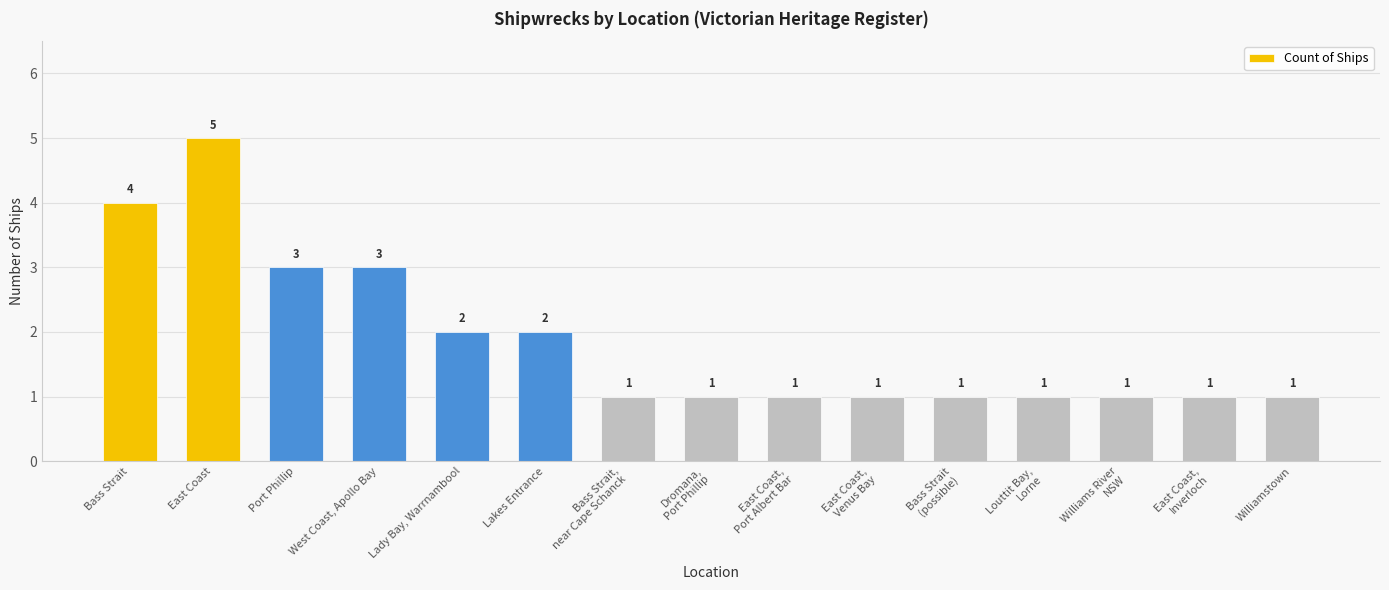

Which label corresponds to the largest value in the chart?

East Coast